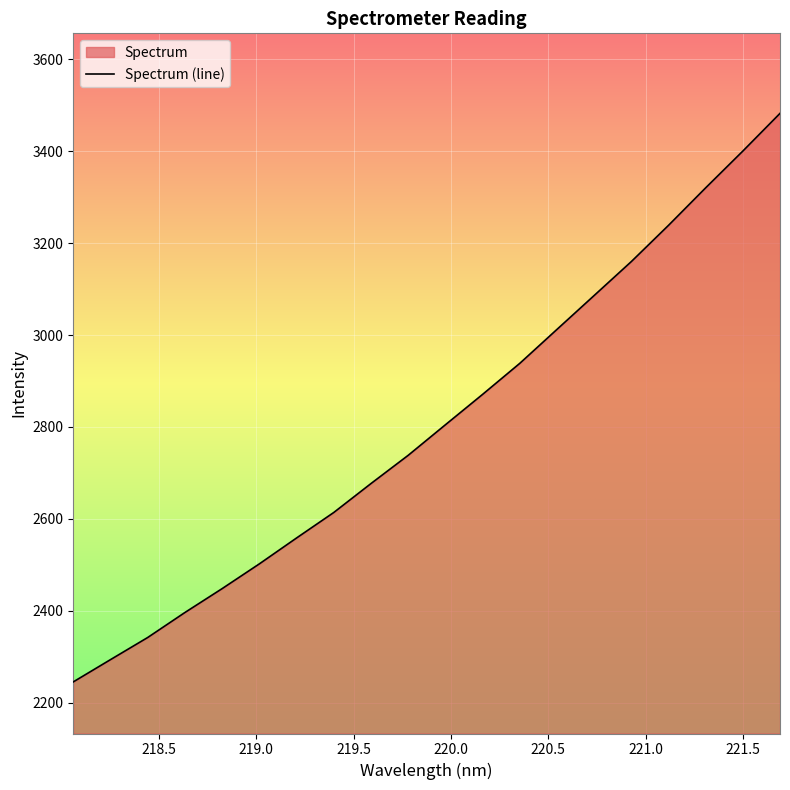

What is the difference between the maximum and minimum values?

1236.6